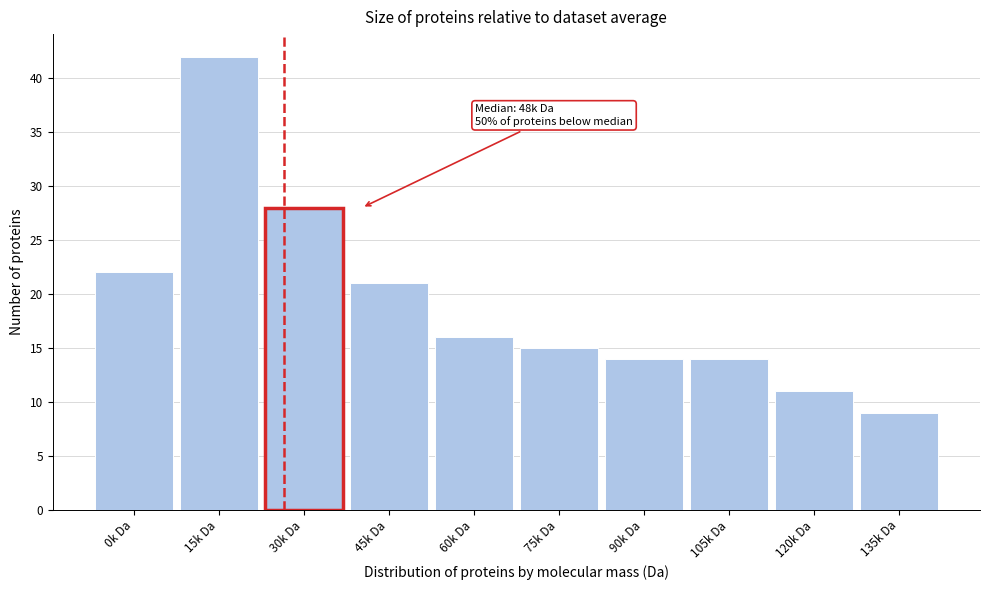

Reading left to right, extract all data points from this chart.

22	42	28	21	16	15	14	14	11	9